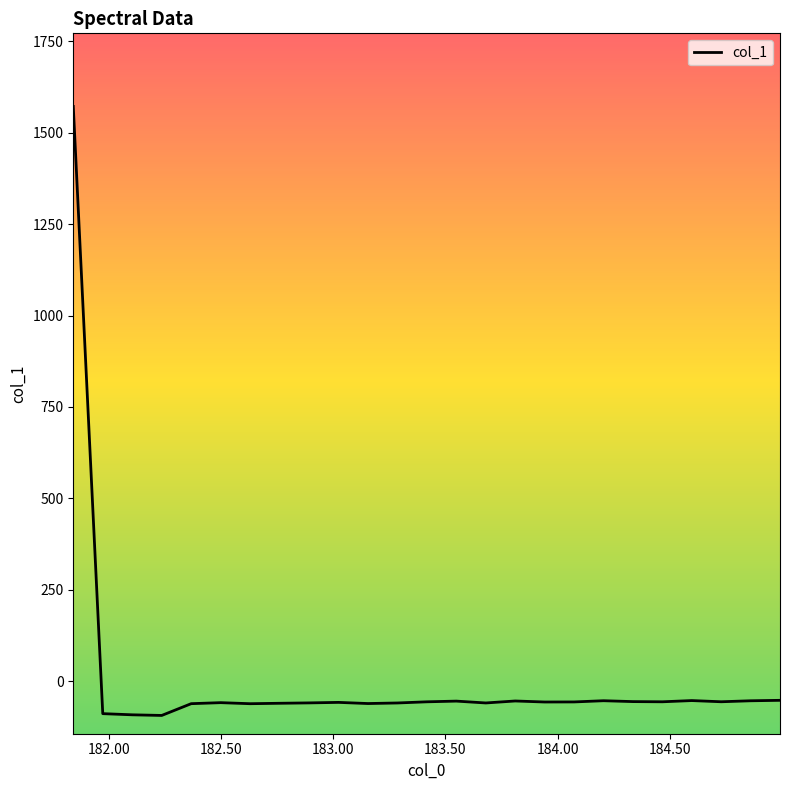

What is the difference between the maximum and minimum values?

1666.2